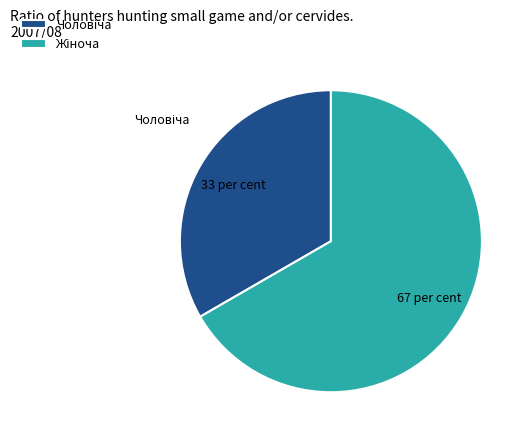

Is there a majority slice in this chart?

Yes